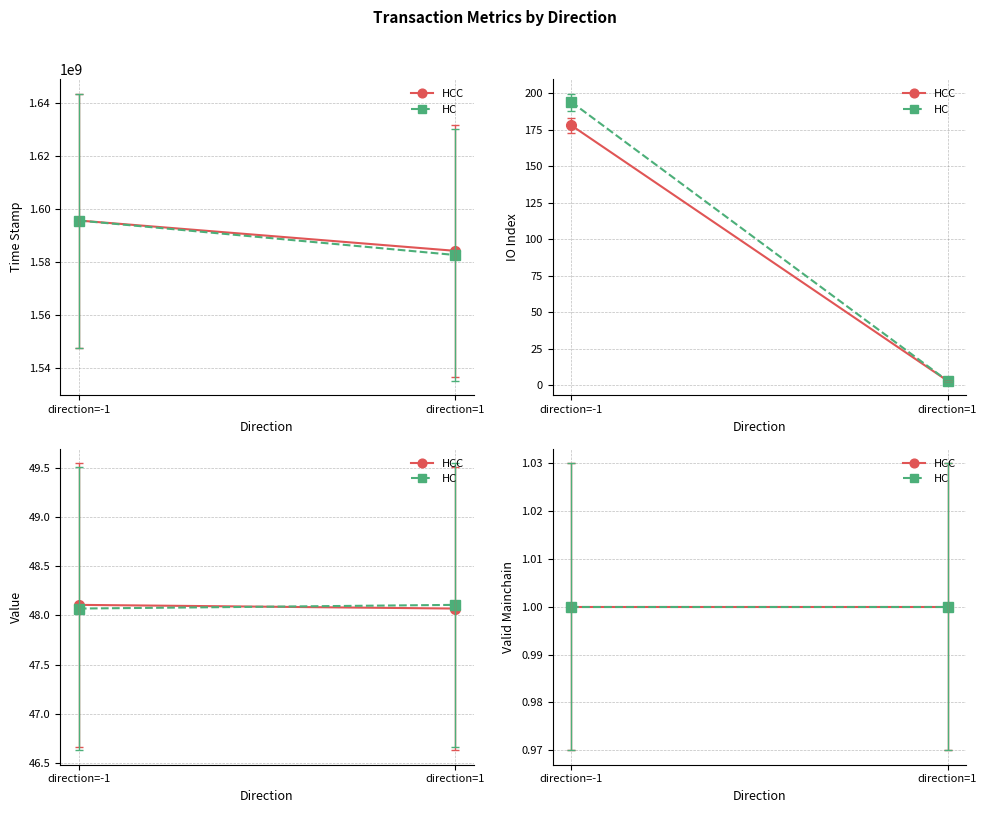

True or false: value and time_stamp intersect in this chart.

False